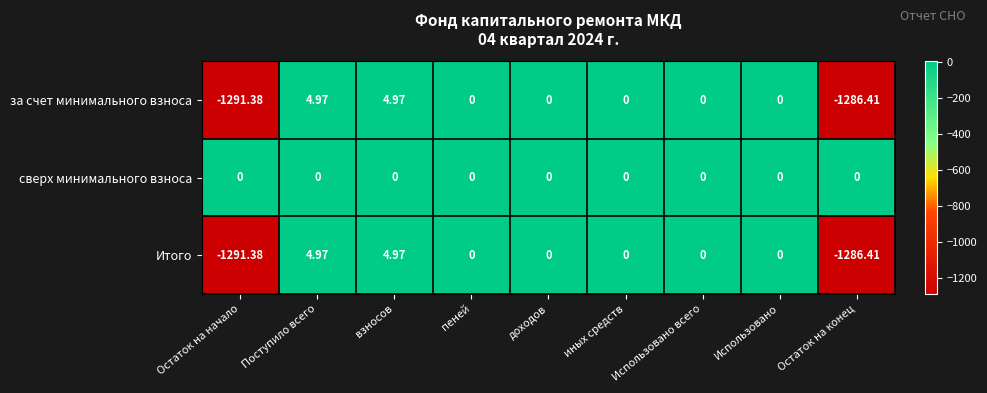

Is the value of сверх минимального взноса at взносов greater than the value of Итого at Поступило всего?

No